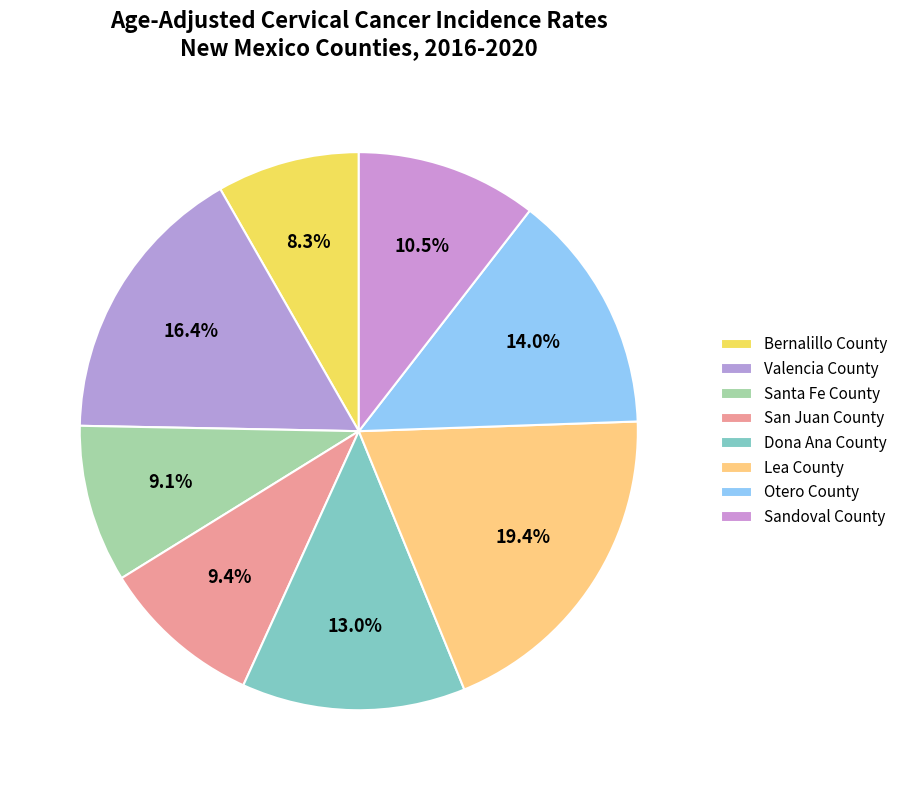

Does Lea County represent more than half of the total?

No